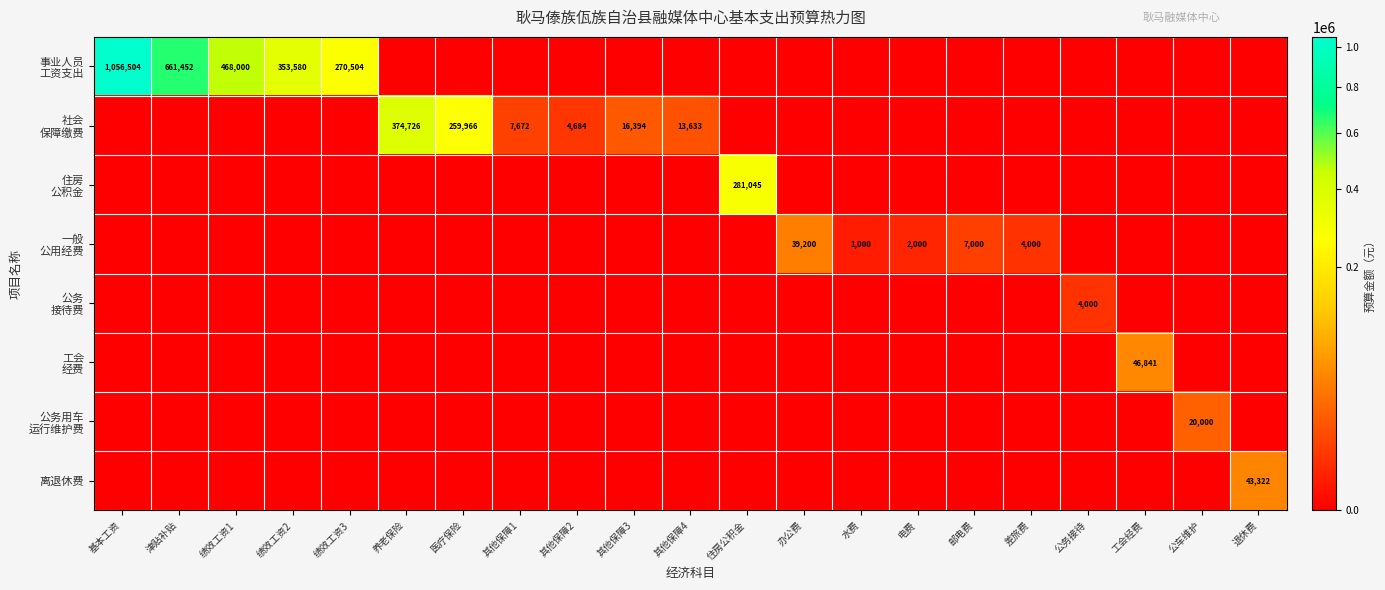

True or false: 社会 保障缴费 has a value of 92549.9 at 养老保险.

False